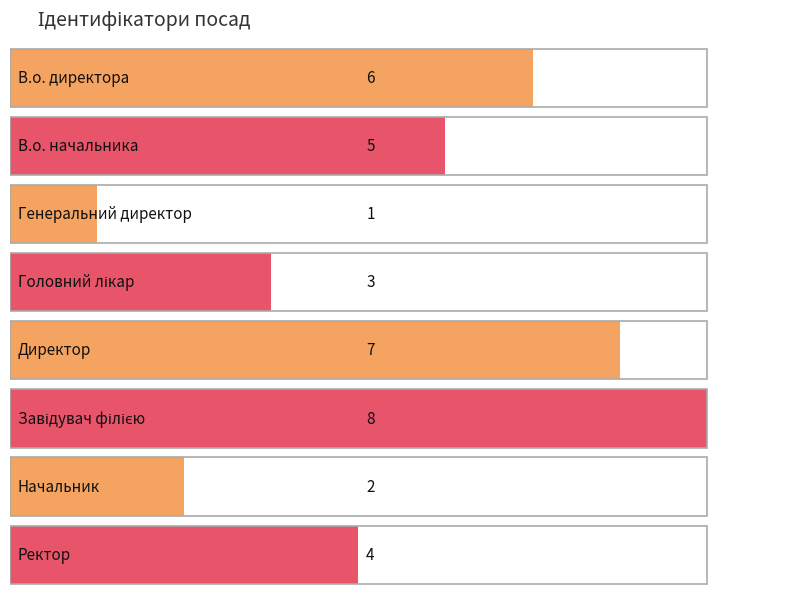

Rank the categories by value from lowest to highest.

Генеральний директор, Начальник, Головний лікар, Ректор, В.о. начальника, В.о. директора, Директор, Завідувач філією